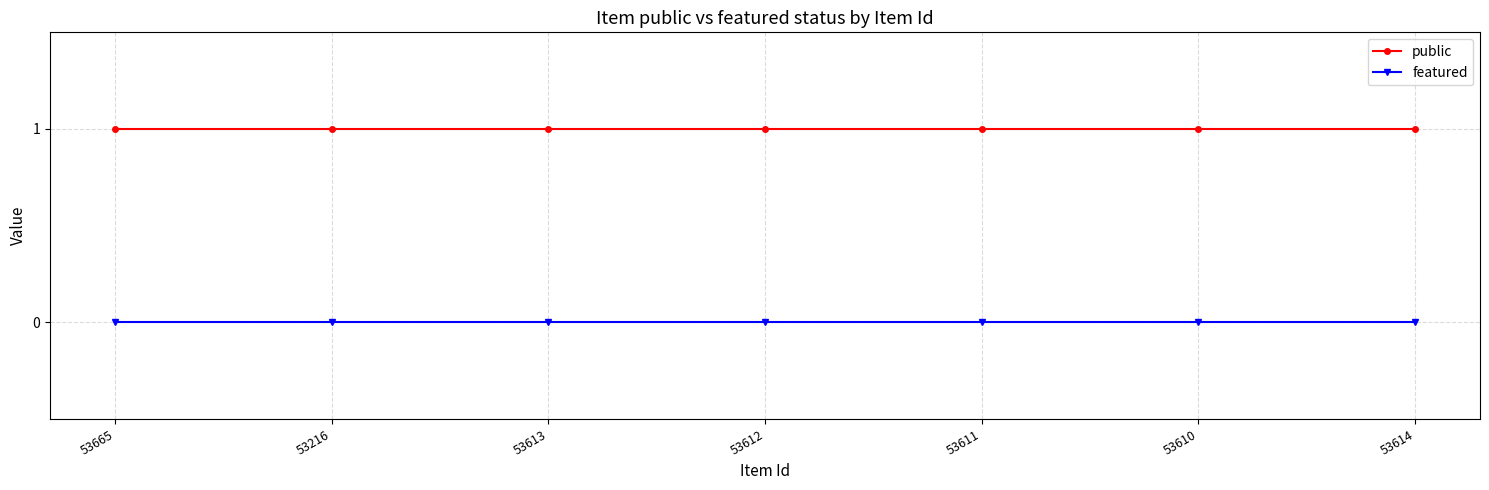

Is it true that featured equals 0 at 53665?

True